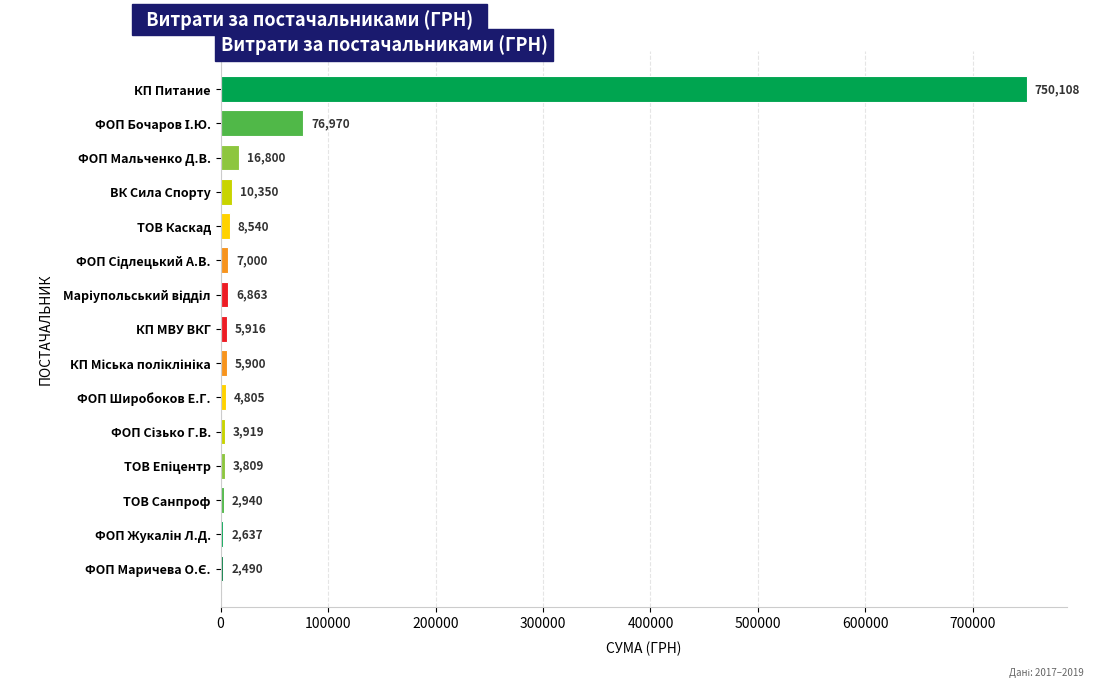

What is the average value?

60603.1